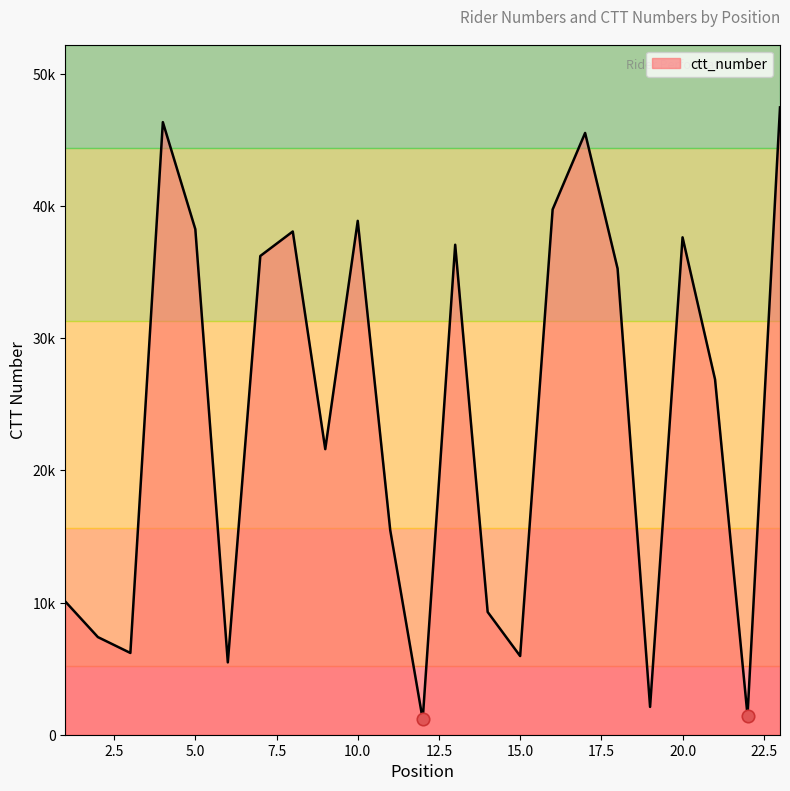

What is the ratio of the value at 22 to the value at 12?

1.3